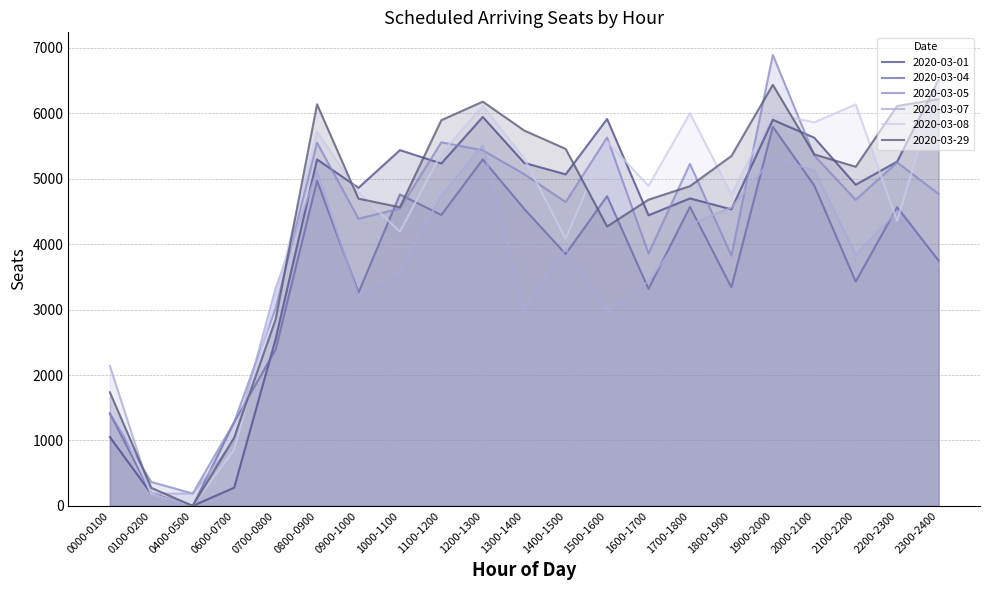

Which series has the largest total across all categories?

2020-03-29